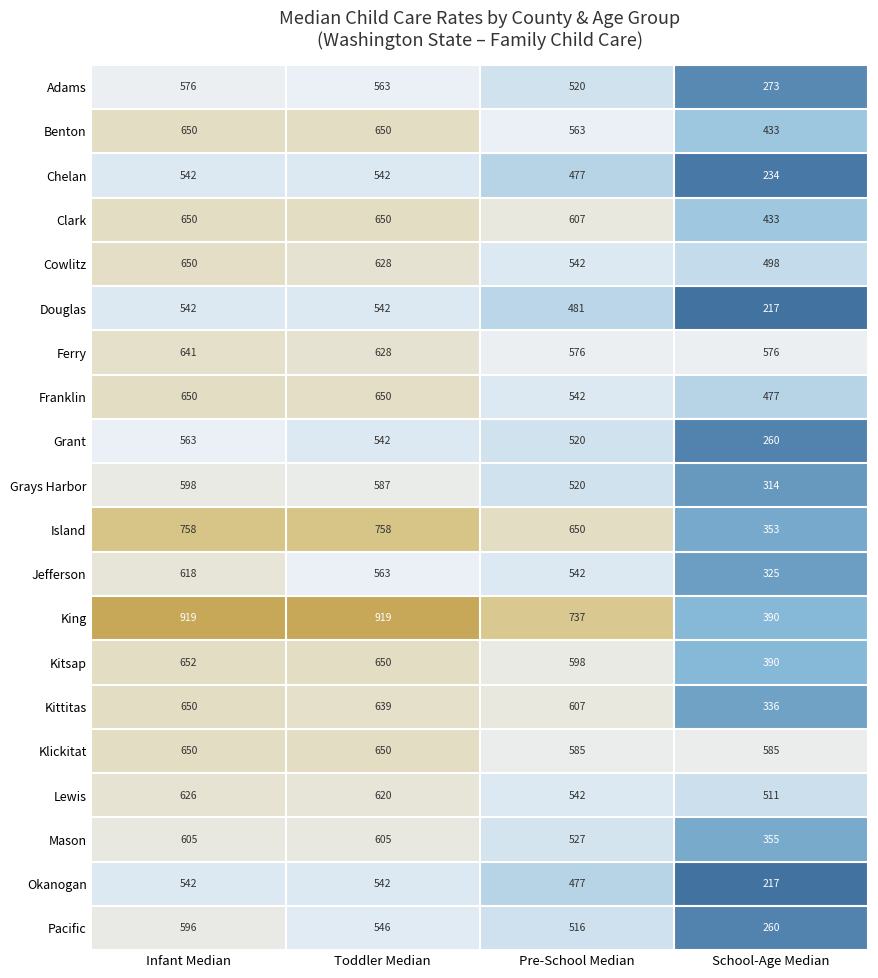

How many categories are shown in the chart?

4